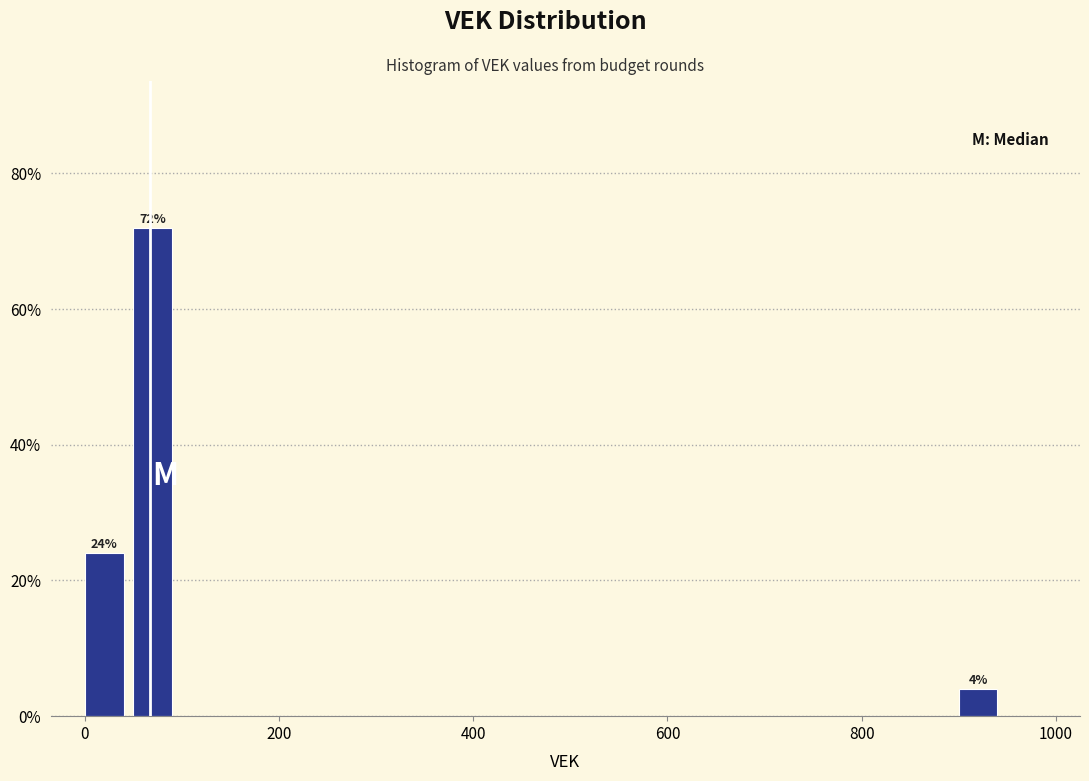

Around what value on the x-axis is the tallest bar? Give the approximate position of its centre, as read against the axis.

80